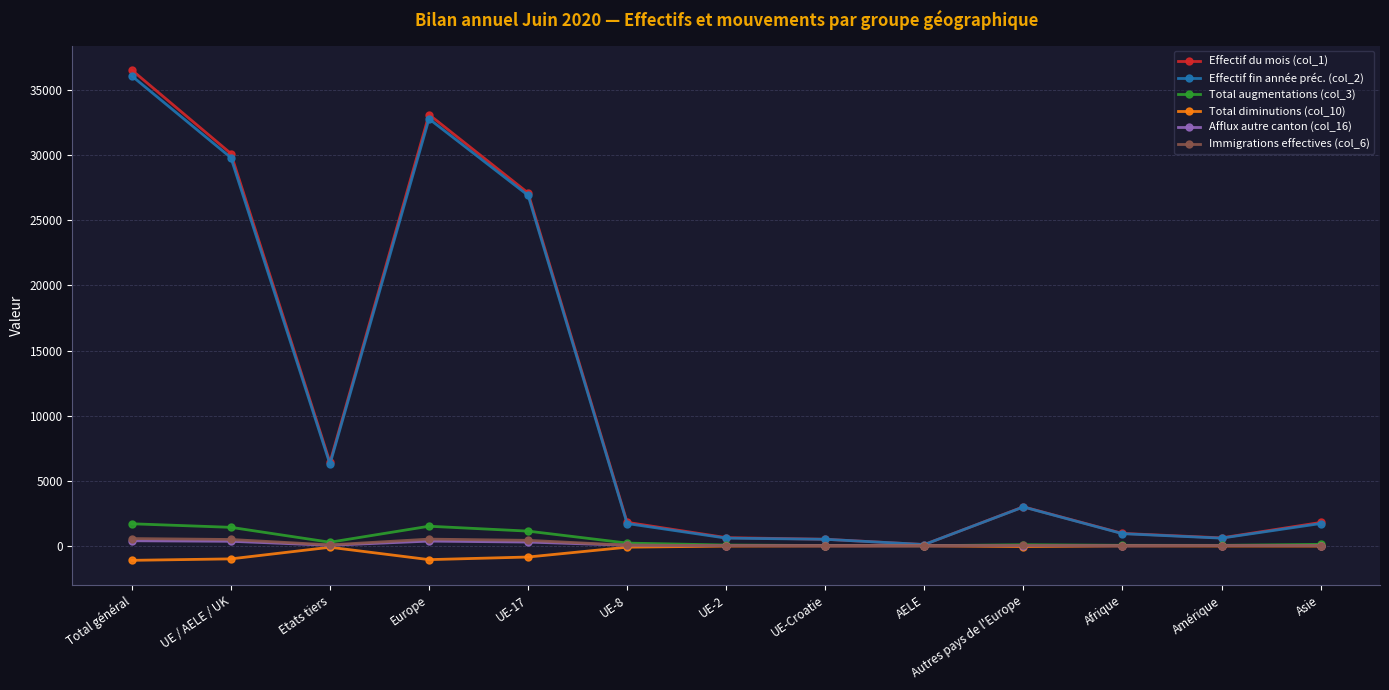

What is the difference between the maximum and minimum values in the Effectif fin année préc. (col_2) series?

35991